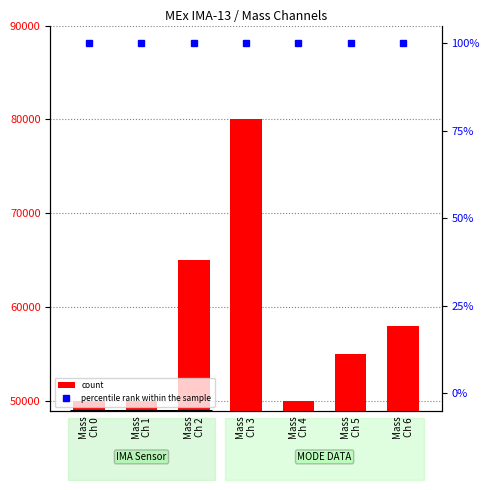

Are the bars horizontal?

No